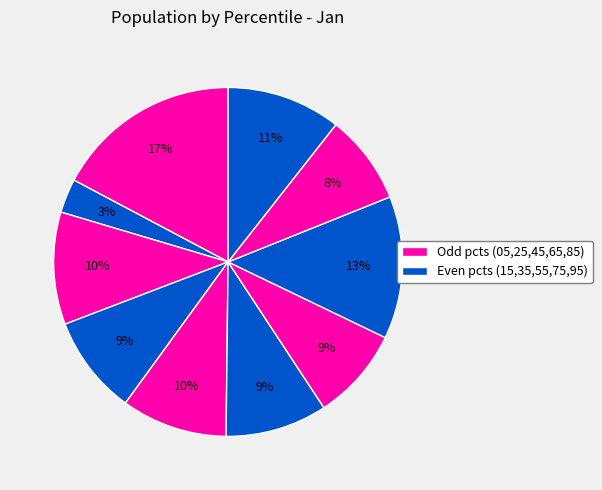

To the nearest percent, what is the difference between the largest and smallest slice percentages?

14%